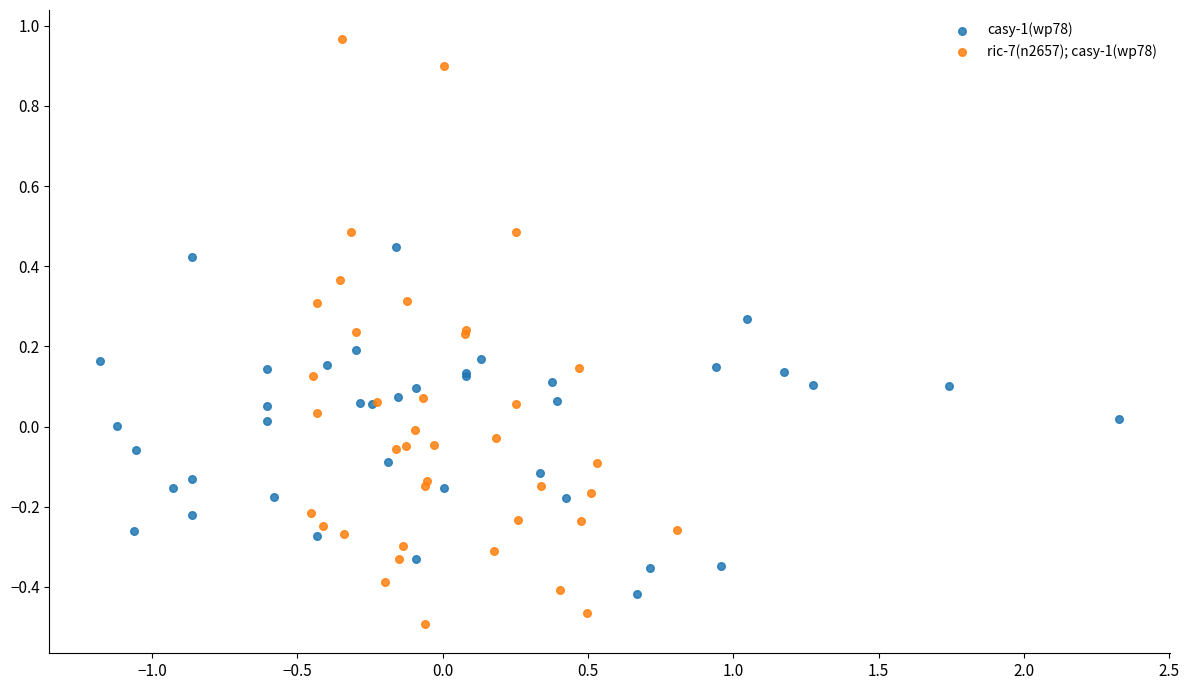

Which series has the widest spread of Y values?

ric-7(n2657); casy-1(wp78)